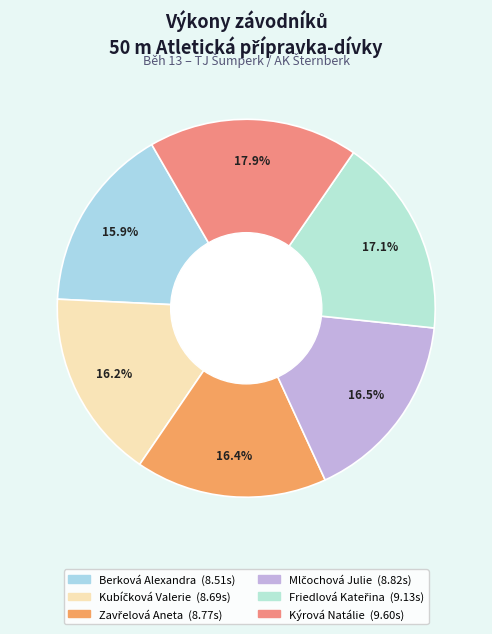

Does Kubíčková Valerie represent more than half of the total?

No